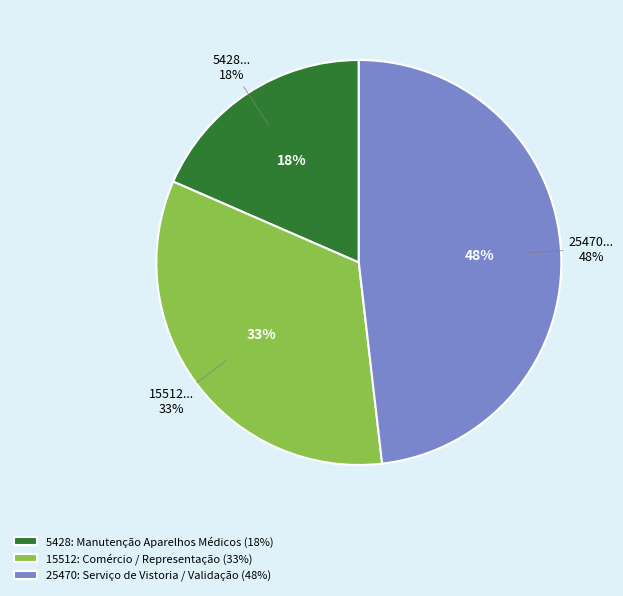

Which slice is the largest?

25470: Serviço de Vistoria / Validação